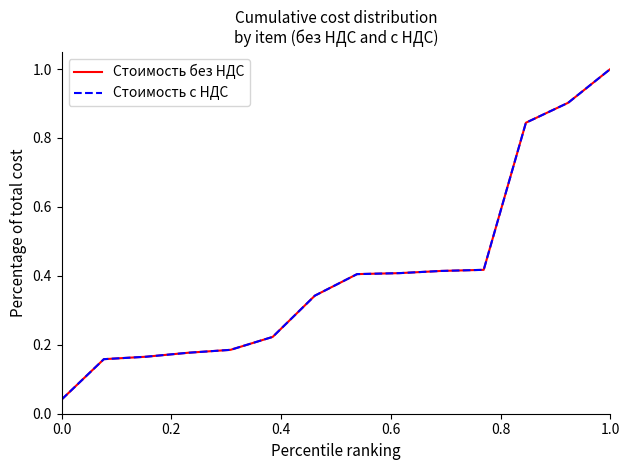

How many lines are shown in the chart?

2